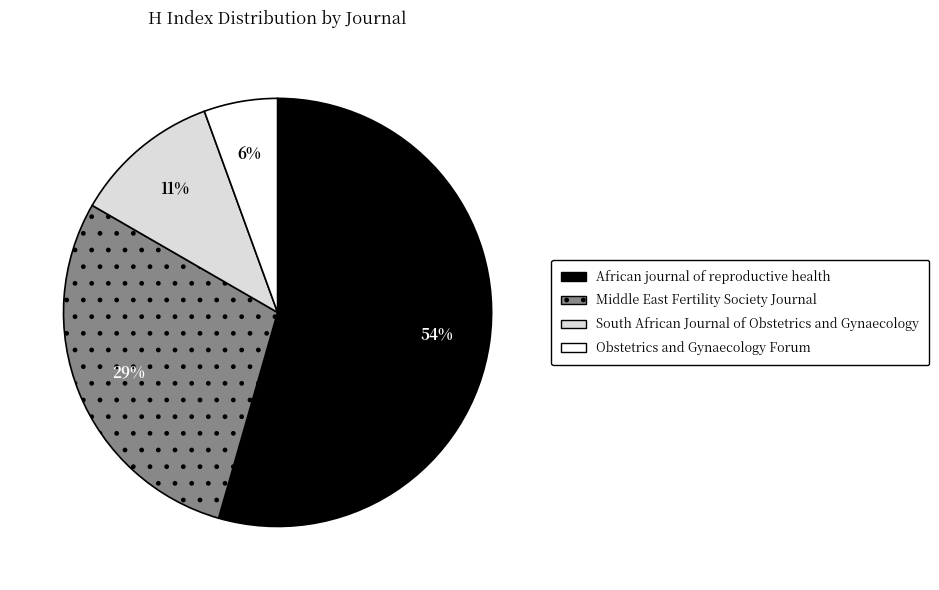

Which slice is the smallest?

Obstetrics and Gynaecology Forum